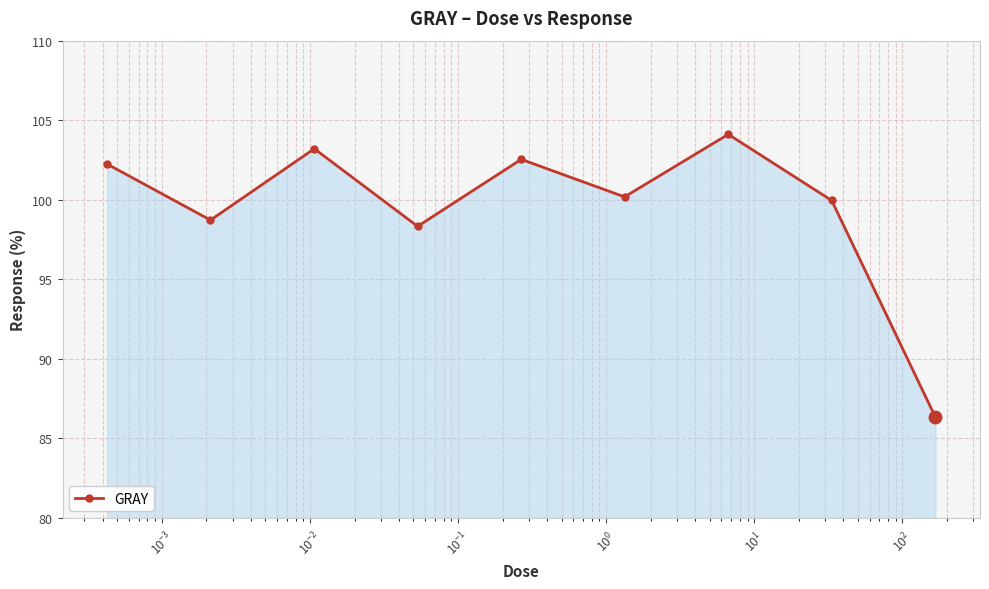

What is the value of the 5th point from the left?

102.5